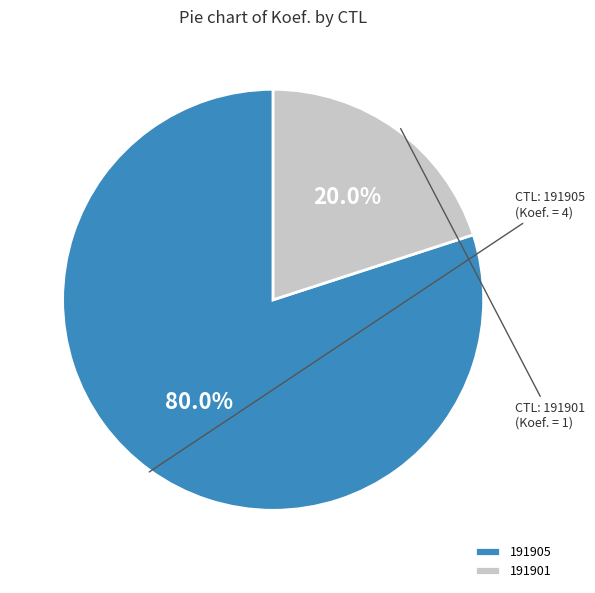

What is the majority slice?

191905